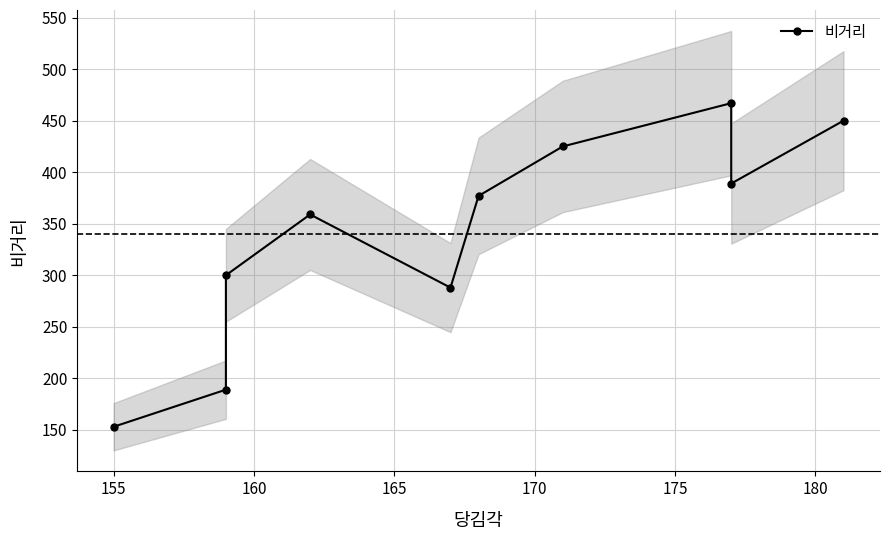

Between 175 and 165, which is larger?

175